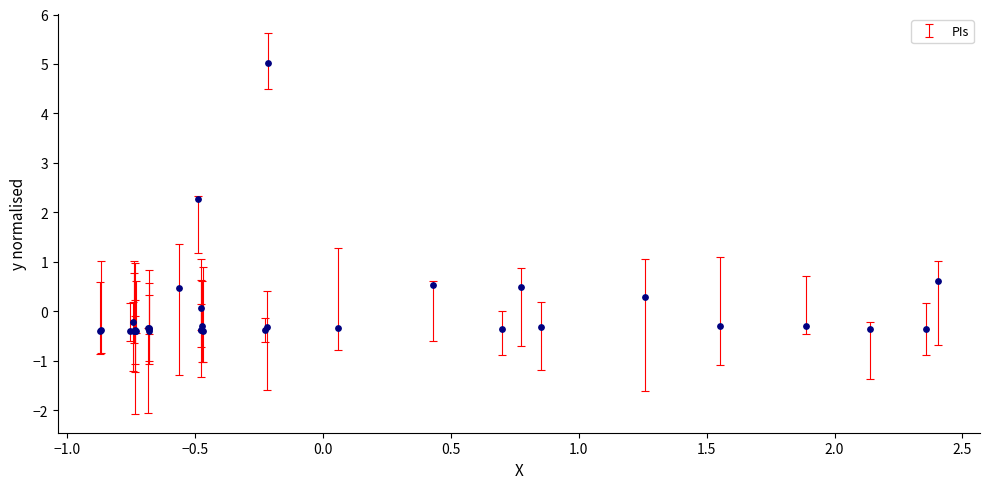

What Y value in the scatter plot is closest to 2?

2.3